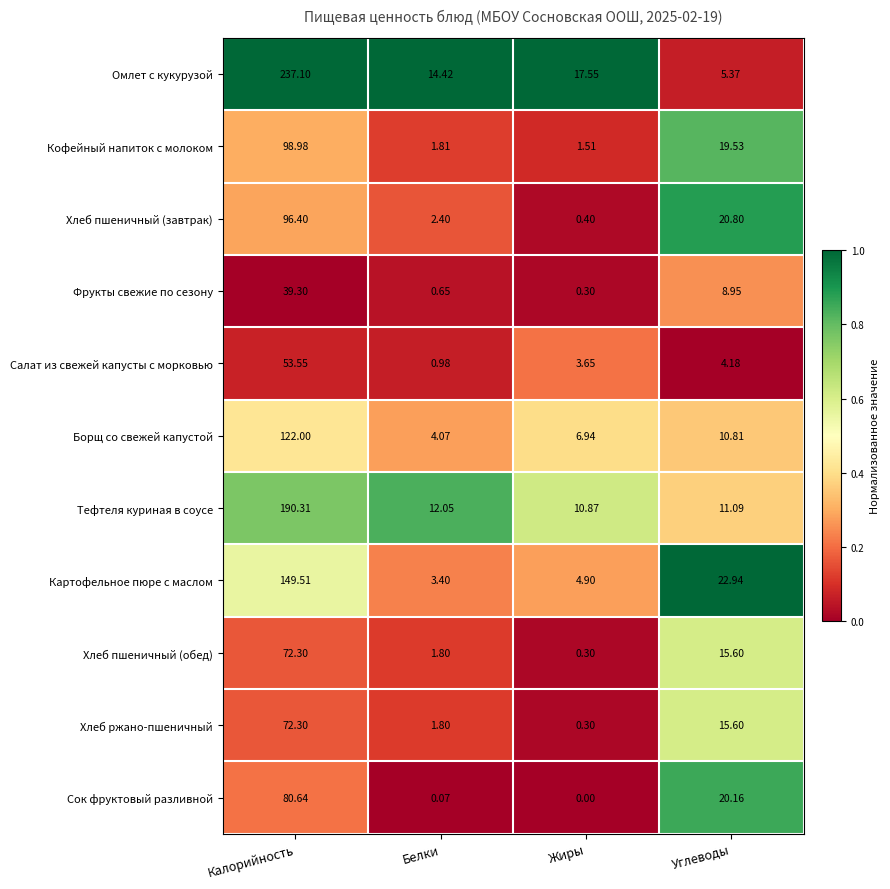

List the labels in order of Омлет с кукурузой value, largest first.

Калорийность, Жиры, Белки, Углеводы